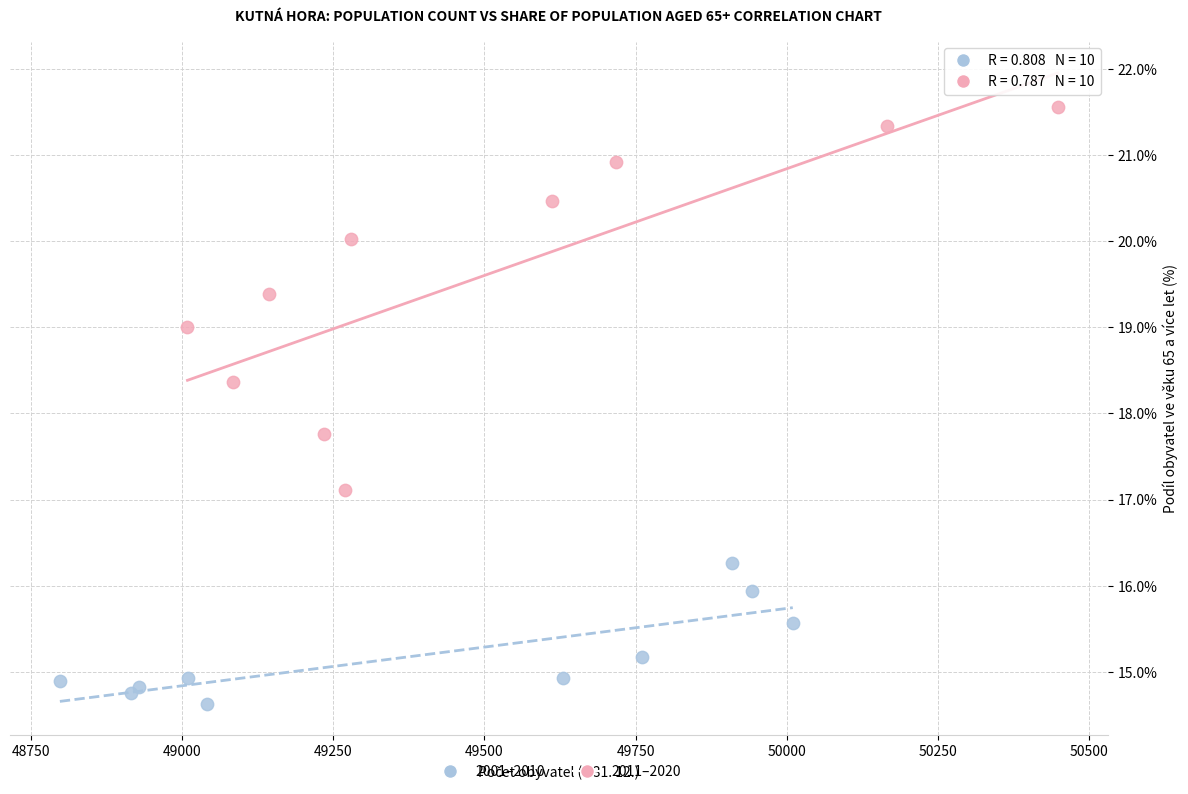

Which series contains the lowest Y value?

2001–2010